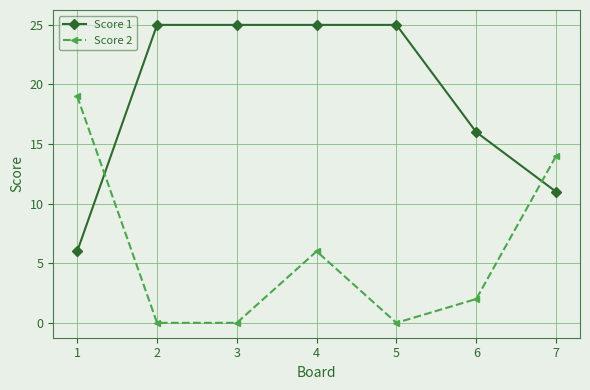

How many distinct data groups are displayed?

2